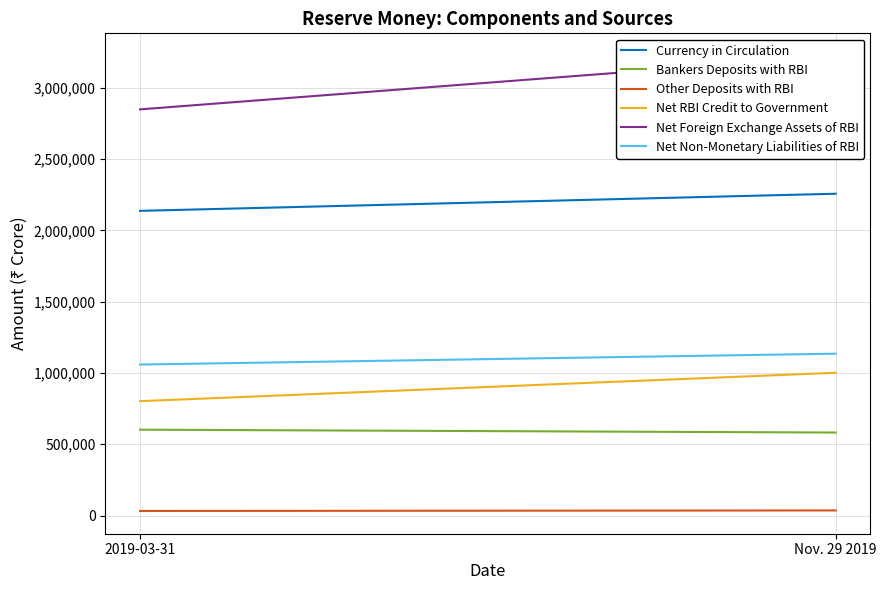

How many lines are shown in the chart?

6